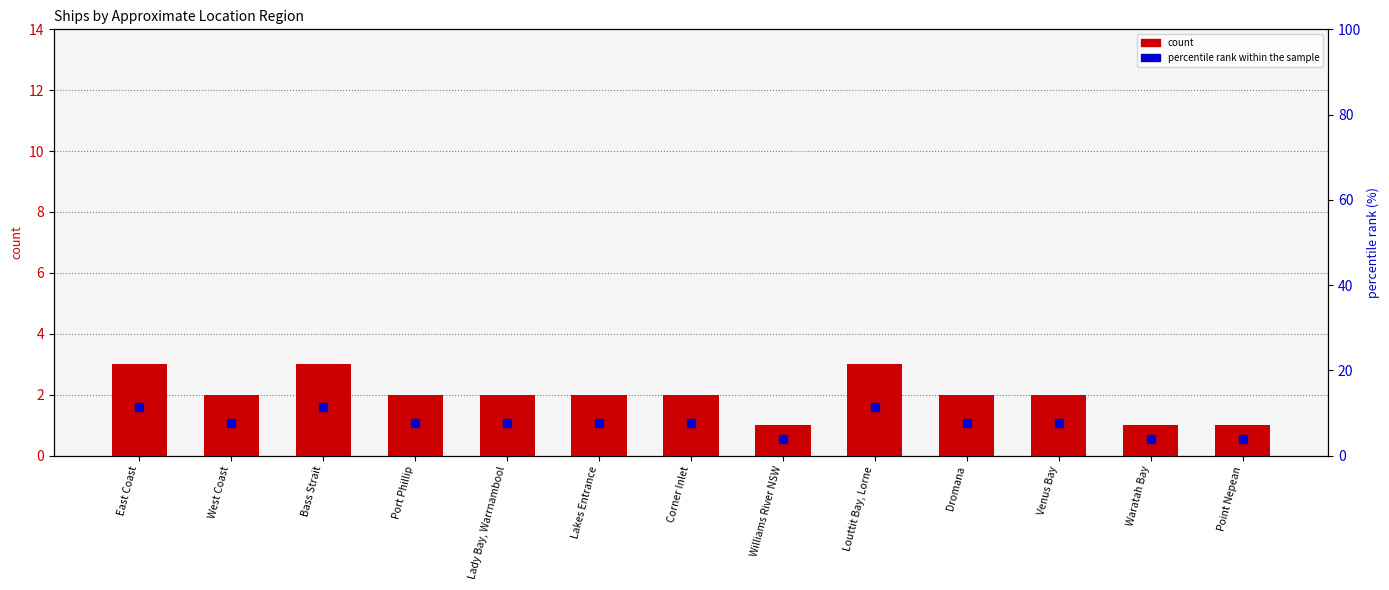

What are all the series names shown in the legend?

count, percentile rank